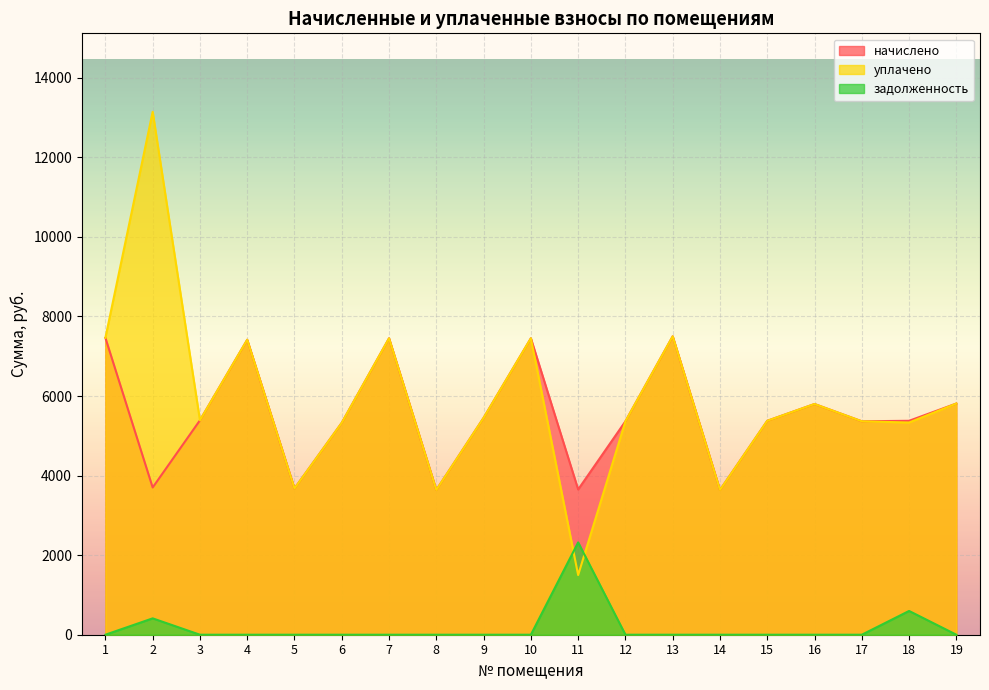

Reading left to right, transcribe all the data shown in this chart.

начислено: 7464.4	3701.2	5390.3	7414.9	3676.3	5328.2	7452.0	3639.1	5452.4	7452.0	3651.5	5365.4	7501.7	3639.1	5377.9	5800.1	5365.4	5377.9	5812.6
уплачено: 7464.4	13146.4	5390.3	7414.9	3676.3	5328.2	7452.0	3639.1	5452.4	7452.0	1500.0	5365.4	7501.7	3639.1	5377.9	5800.1	5365.4	5334.6	5812.6
задолженность: 0.0	411.2	0.0	0.0	0.0	0.0	0.0	0.0	0.0	0.0	2321.2	0.0	0.0	0.0	0.0	0.0	0.0	597.5	0.0